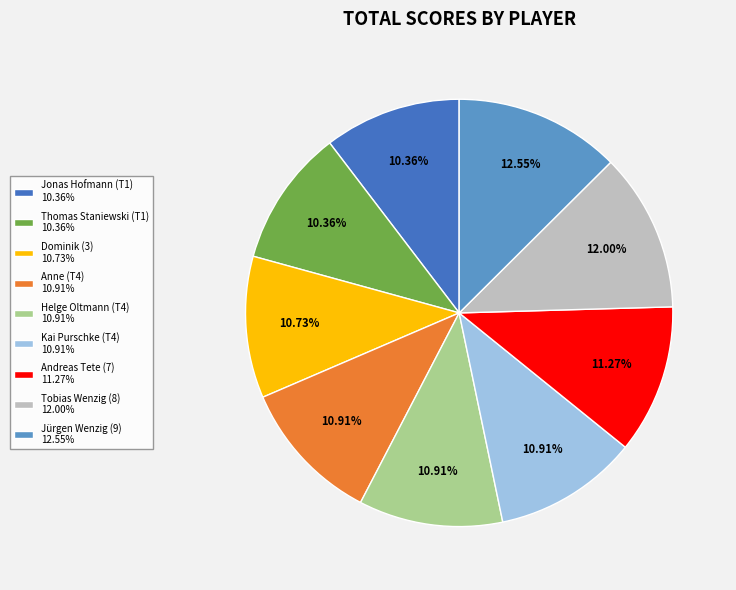

Which category has the biggest portion of the pie?

Jürgen Wenzig (9)